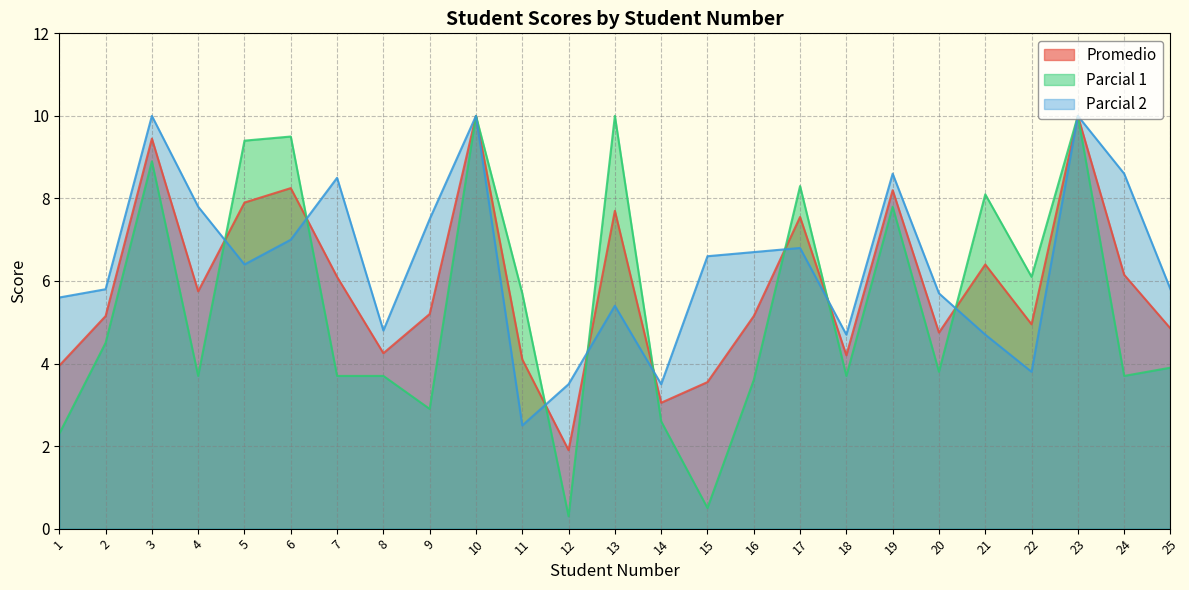

Which series has the widest spread of values?

Parcial 1